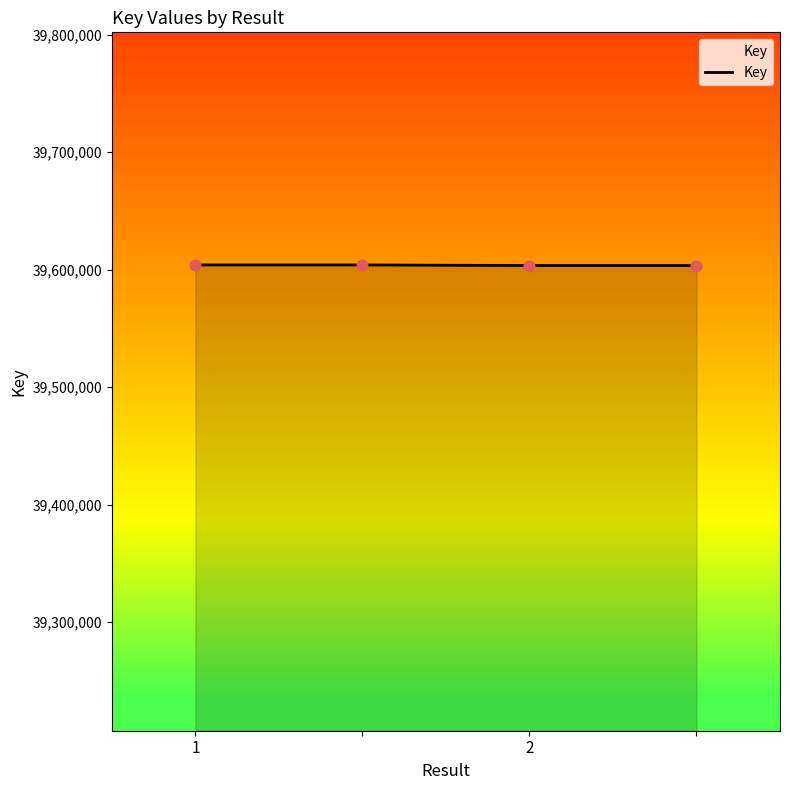

What is the sum of all values?

158415128